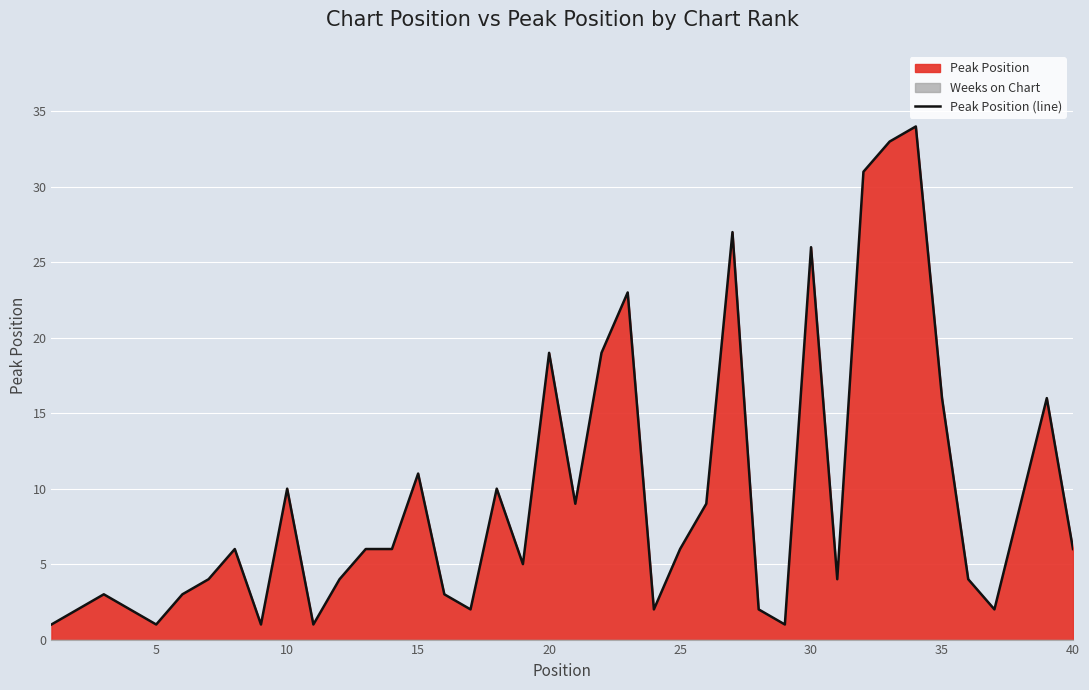

How many distinct data groups are displayed?

1